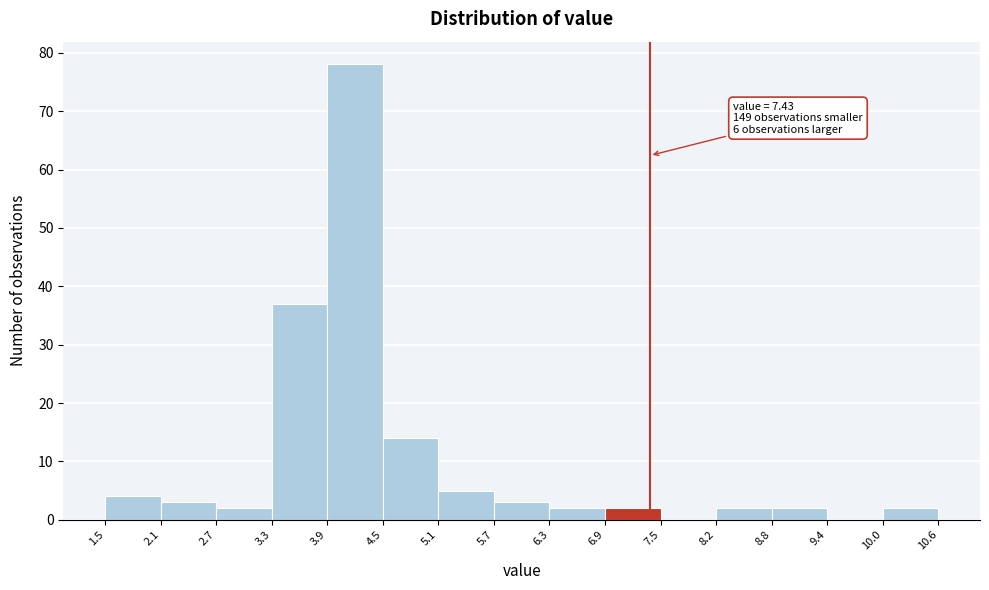

Which range on the x-axis has the tallest bar?

3.9 to 4.5